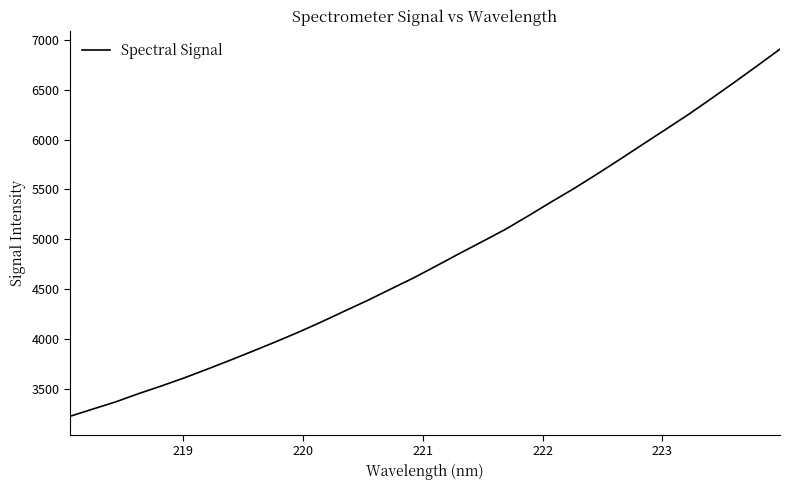

What is the smallest value displayed?

3226.6